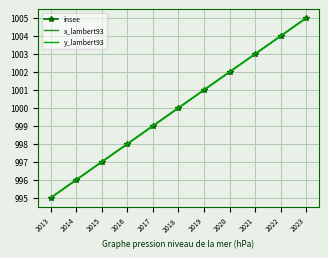

What is the value of the x_lambert93 point at the 9th from the left?

1003